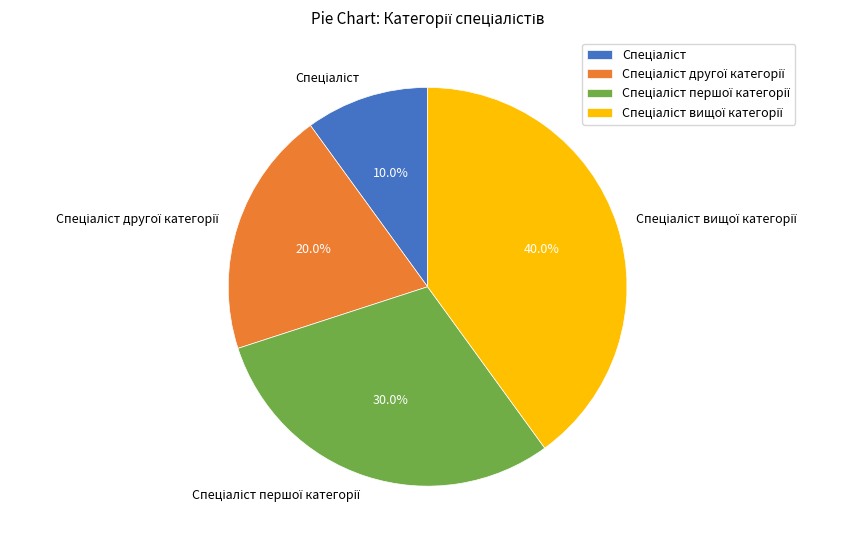

To the nearest percent, what is the difference between the largest and smallest slice percentages?

30%